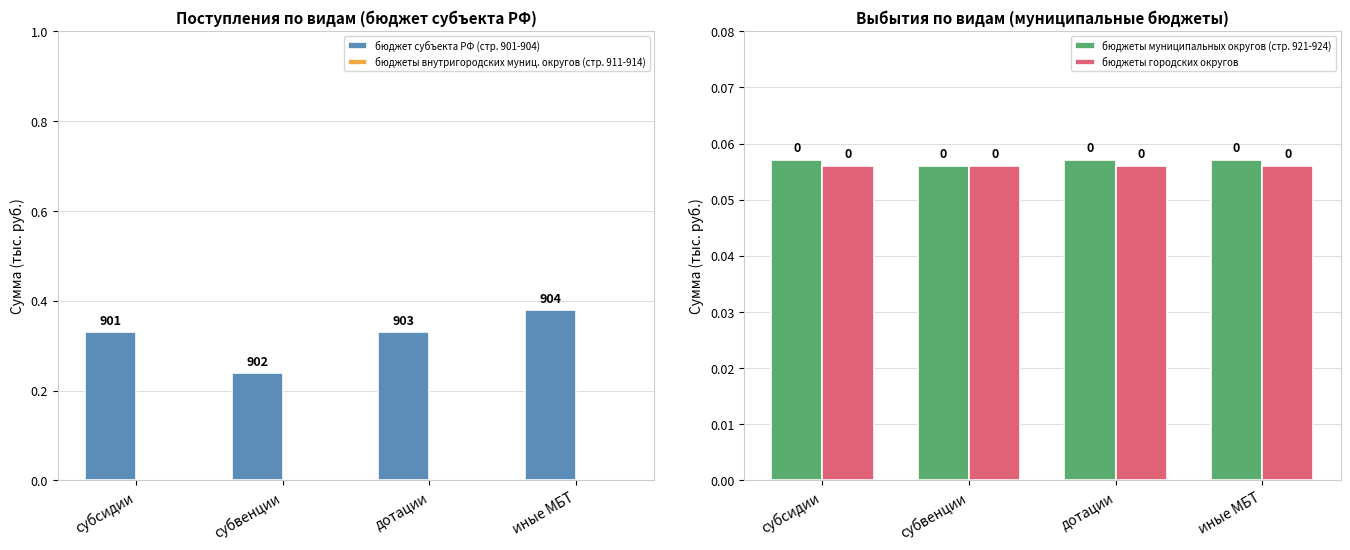

Which series changed the most between субсидии and субвенции?

бюджет субъекта РФ (стр. 901-904)